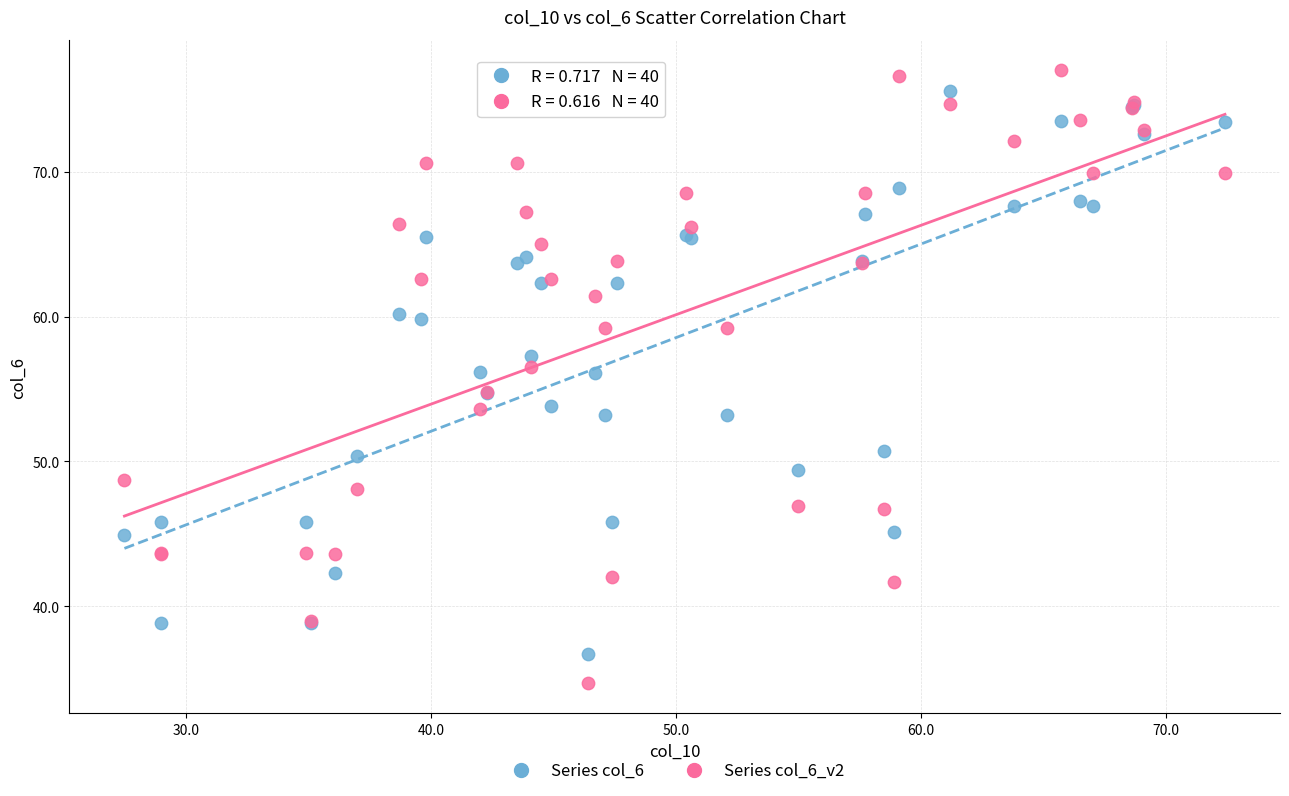

What is the X range (max minus min) for the scatter plot?

44.9